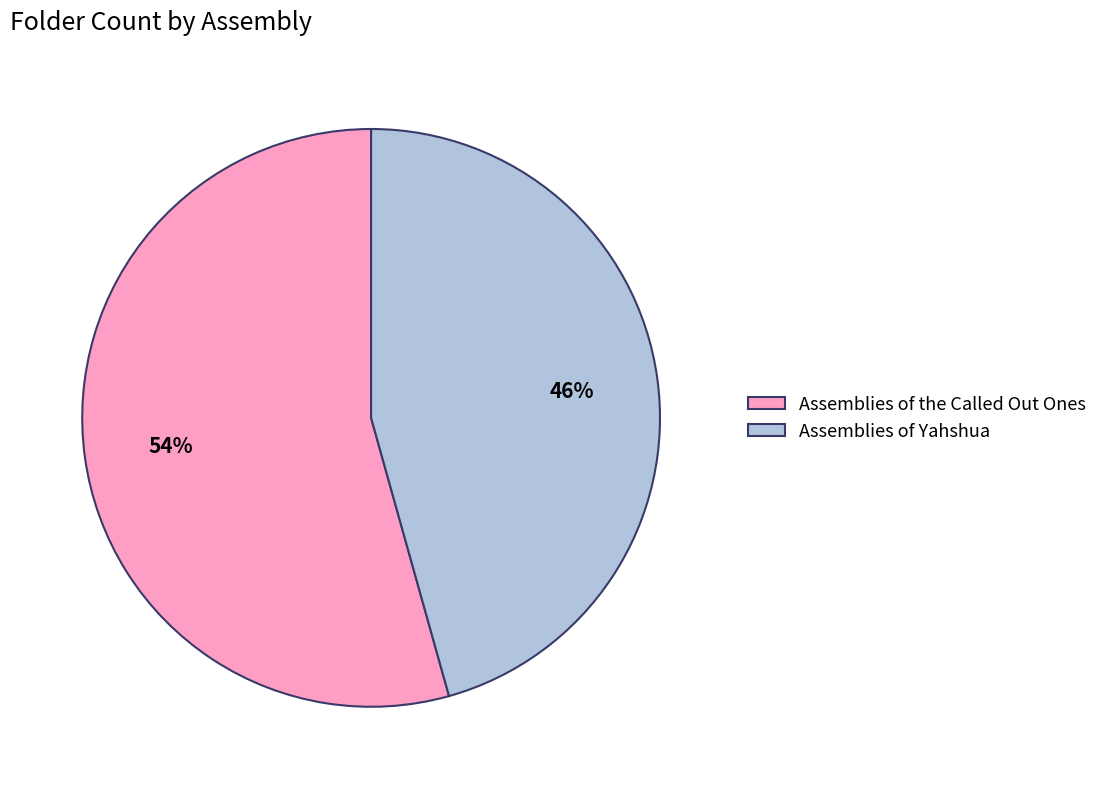

To the nearest percent, what percentage of the pie is Assemblies of Yahshua?

46%